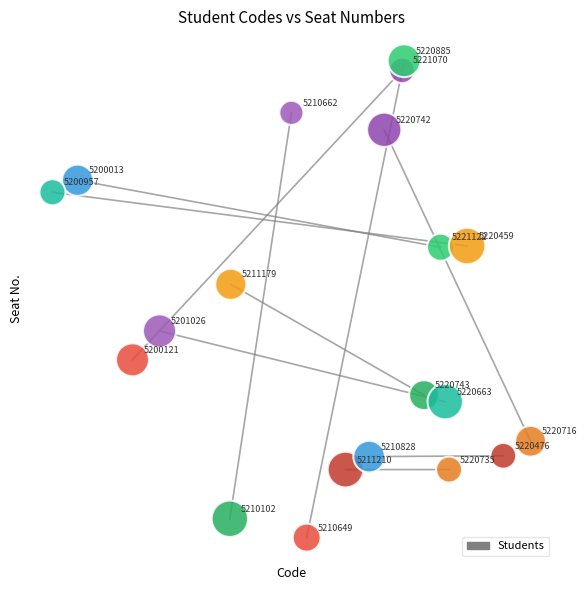

What is the range of Y values (max minus min)?

0.6